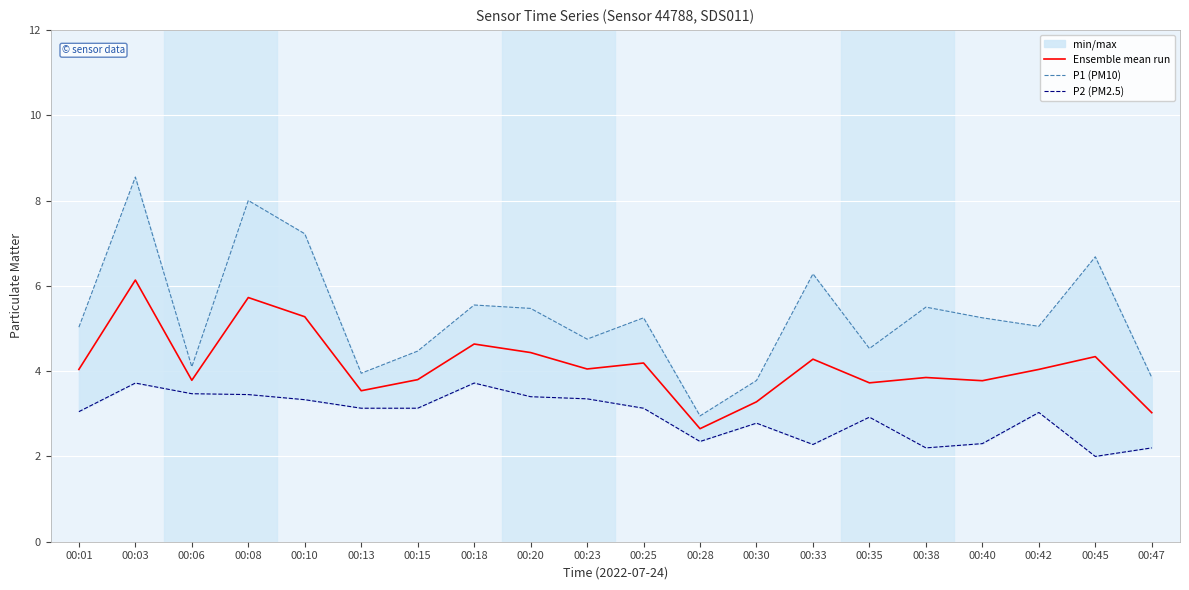

Reading right to left, what are all the values shown in this chart?

Ensemble mean run: 00:47=3.0	00:45=4.3	00:42=4.0	00:40=3.8	00:38=3.9	00:35=3.7	00:33=4.3	00:30=3.3	00:28=2.7	00:25=4.2	00:23=4.0	00:20=4.4	00:18=4.6	00:15=3.8	00:13=3.5	00:10=5.3	00:08=5.7	00:06=3.8	00:03=6.1	00:01=4.0
P1 (PM10): 00:47=3.9	00:45=6.7	00:42=5.0	00:40=5.2	00:38=5.5	00:35=4.5	00:33=6.3	00:30=3.8	00:28=3.0	00:25=5.2	00:23=4.8	00:20=5.5	00:18=5.5	00:15=4.5	00:13=4.0	00:10=7.2	00:08=8.0	00:06=4.1	00:03=8.6	00:01=5.0
P2 (PM2.5): 00:47=2.2	00:45=2.0	00:42=3.0	00:40=2.3	00:38=2.2	00:35=2.9	00:33=2.3	00:30=2.8	00:28=2.4	00:25=3.1	00:23=3.4	00:20=3.4	00:18=3.7	00:15=3.1	00:13=3.1	00:10=3.3	00:08=3.5	00:06=3.5	00:03=3.7	00:01=3.0